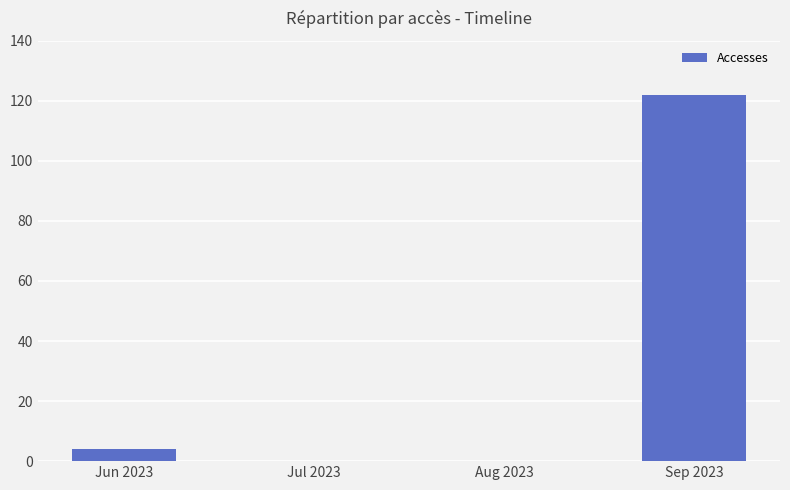

Where is the data nearest to the value 61?

Jun 2023